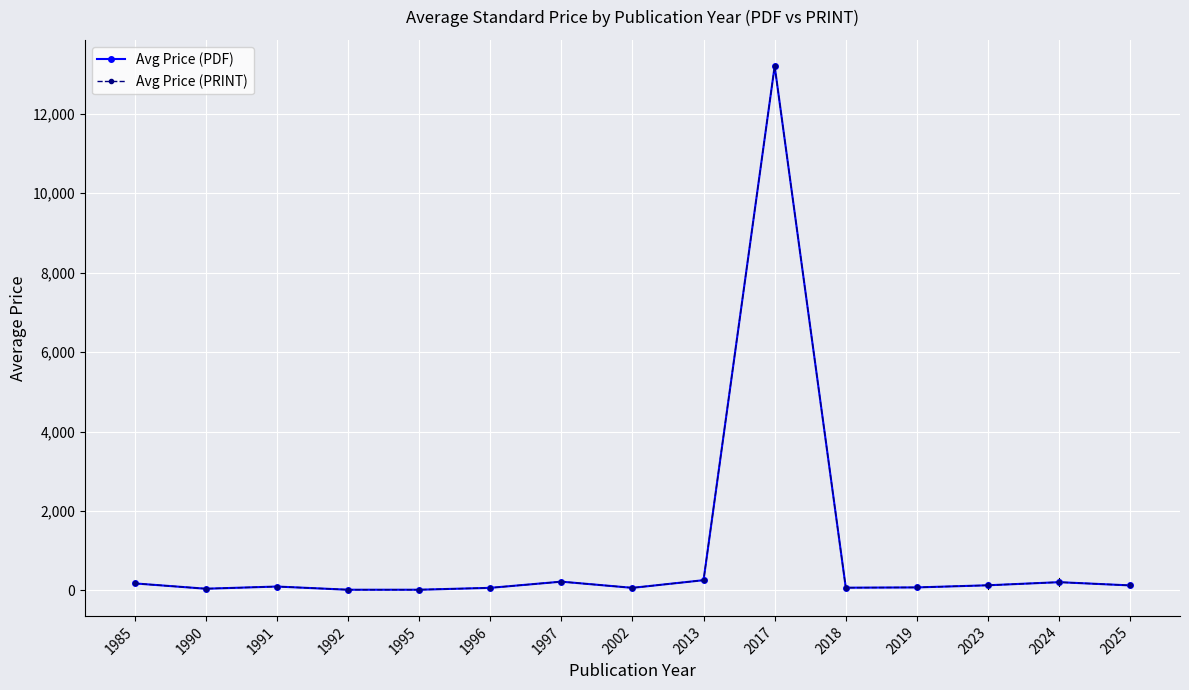

Is the value of Avg Price (PDF) at 1991 greater than the value of Avg Price (PRINT) at 2025?

No